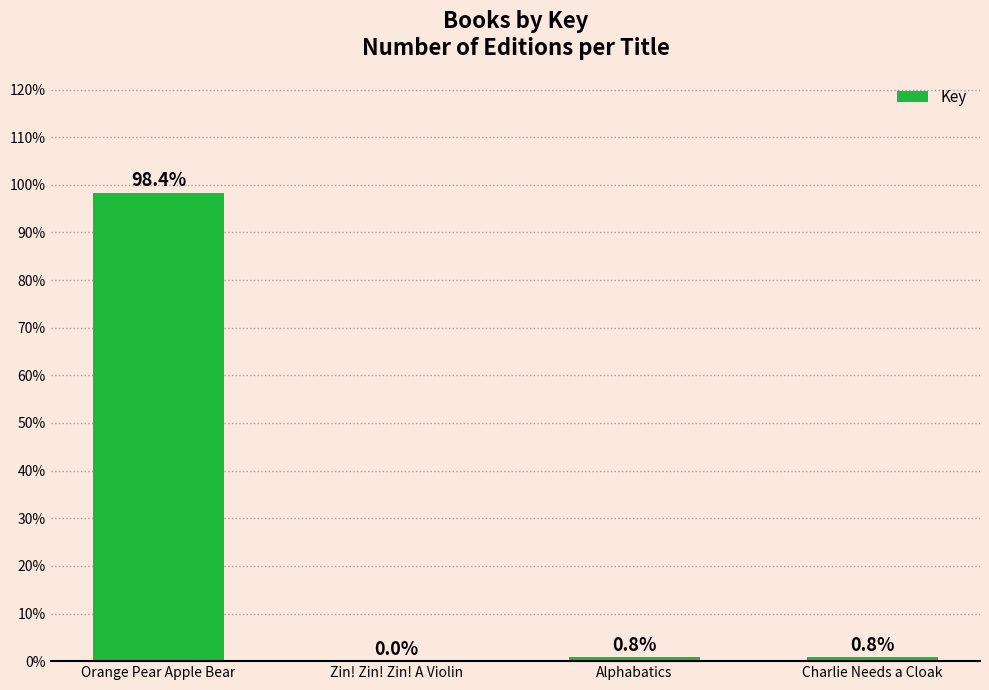

What is the change in value from Zin! Zin! Zin! A Violin to Charlie Needs a Cloak?

+0.8